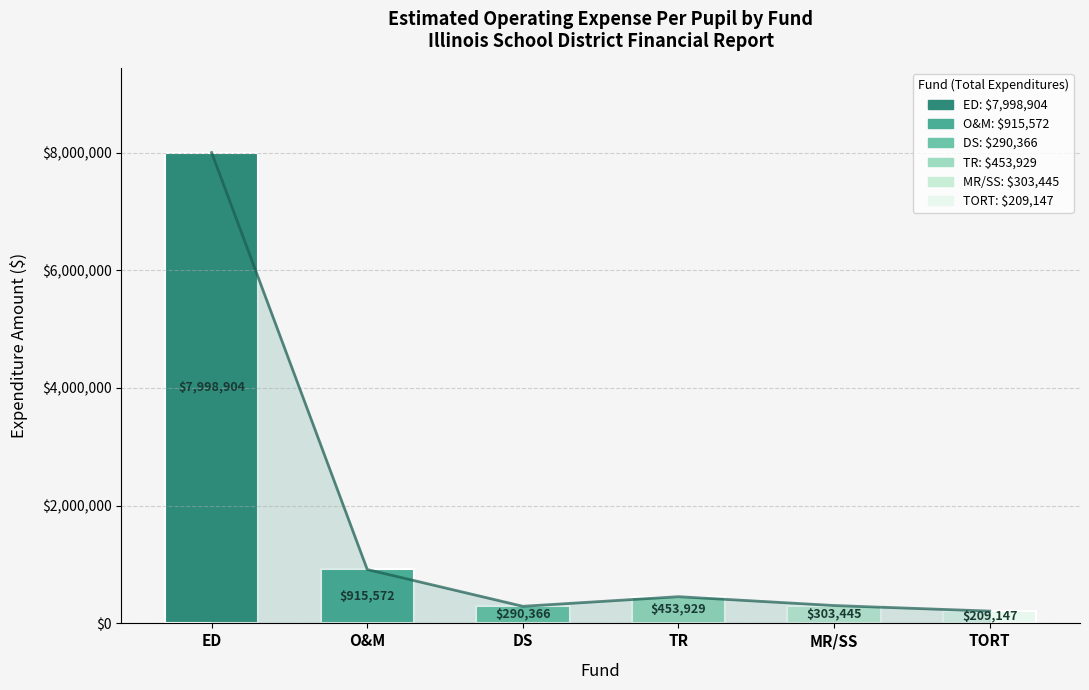

What is the sum of all values?

10171363